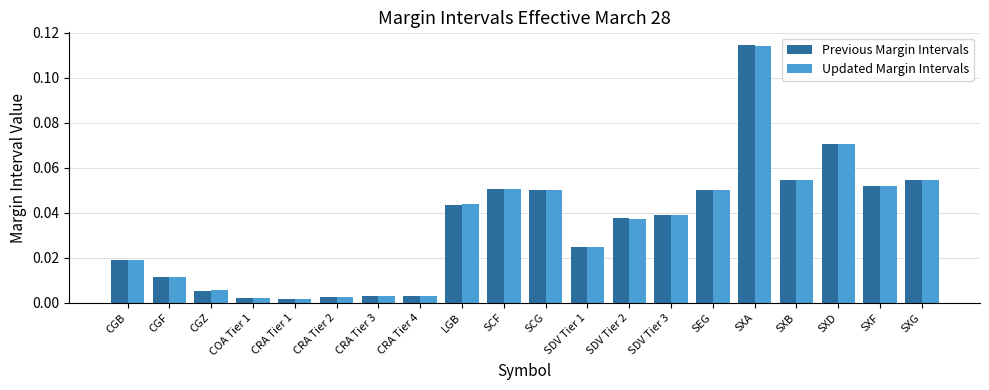

The value of Previous Margin Intervals at SEG is 0.0. True or false?

False